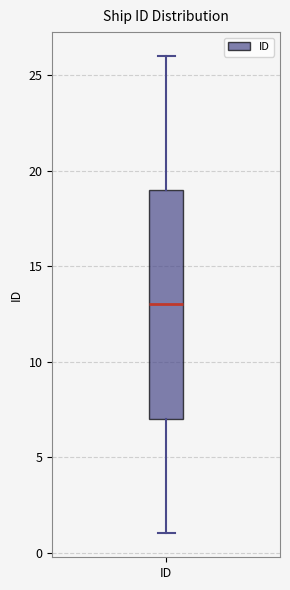

Transcribe this box plot: give where the median line is, the range the box spans, and where the two whiskers end, as read against the y-axis. The values are not printed on the chart, so give them approximately, as read against the axis.

median 13, box 7 to 19, whiskers 1 to 26